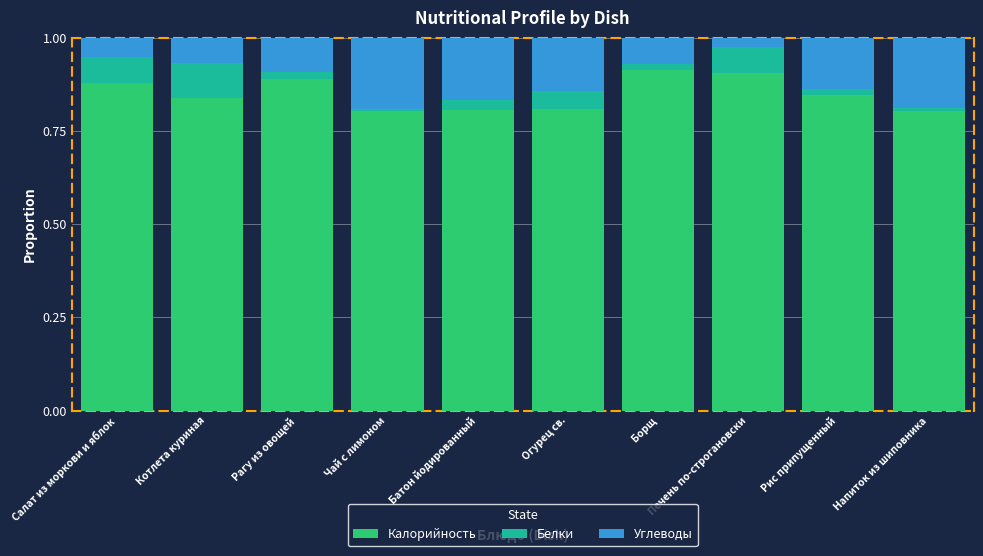

True or false: Калорийность has a value of 0.5 at Рагу из овощей.

False